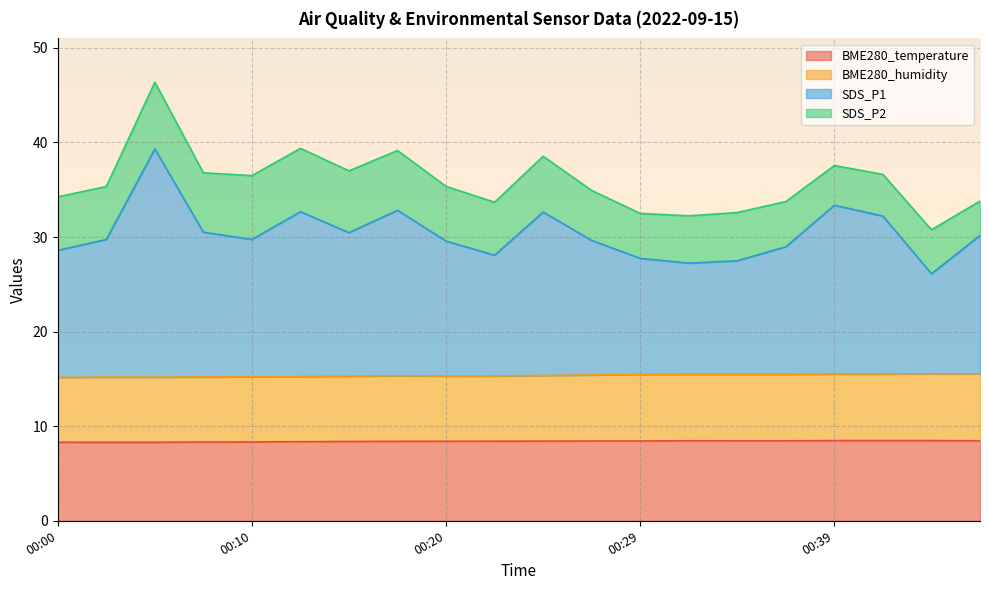

At which category does BME280_temperature reach its first local peak?

00:32